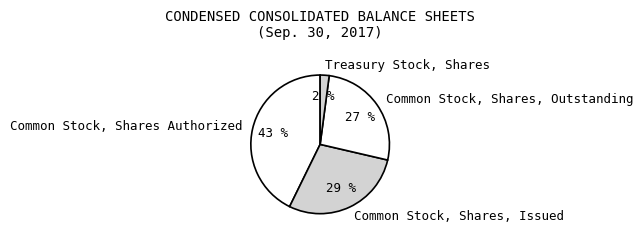

Is there any slice that represents more than half of the pie?

No